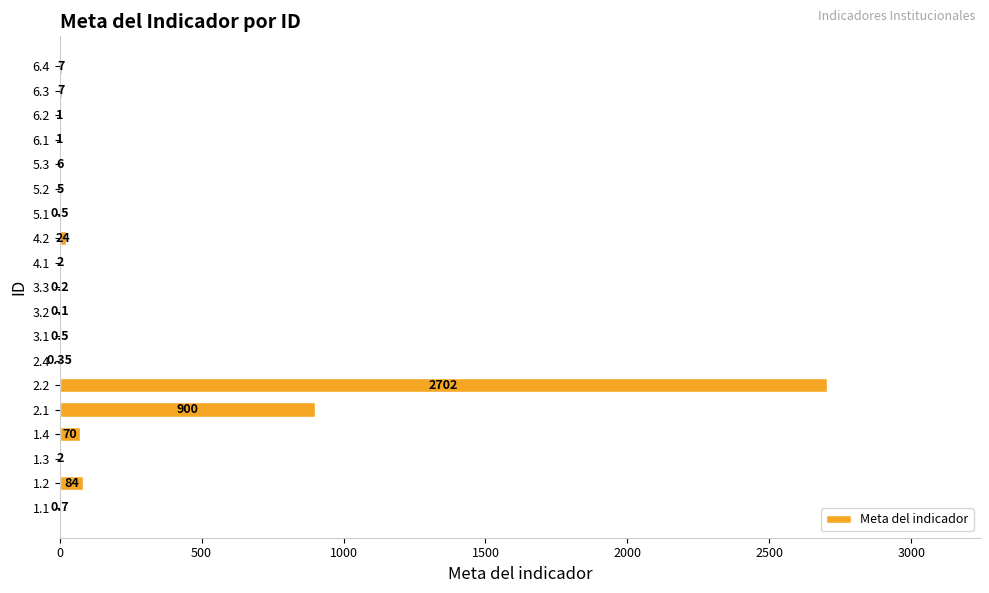

What is the change in value from 2.1 to 6.2?

-899.0